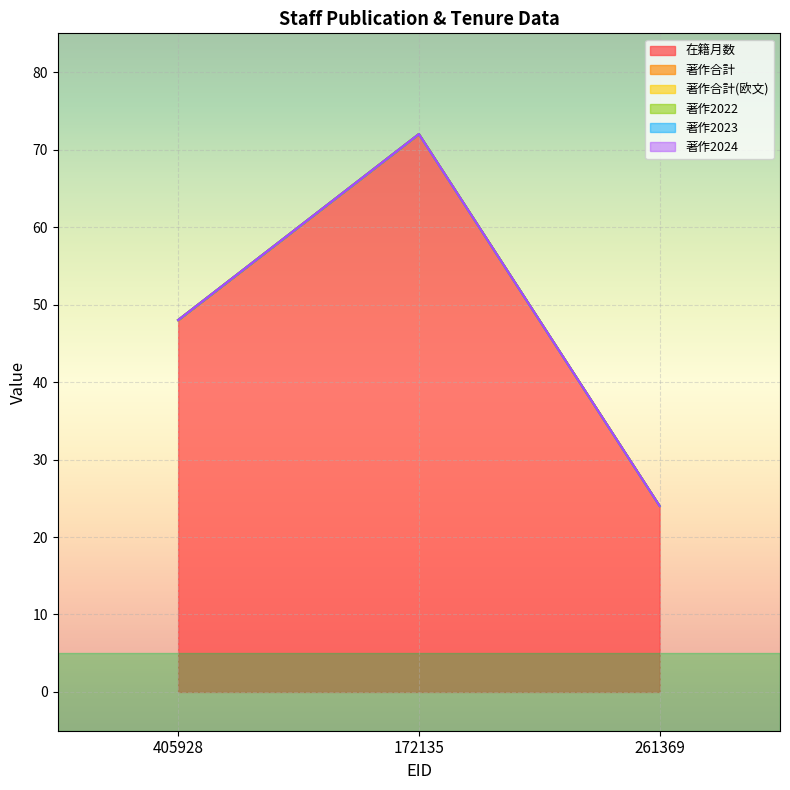

What position from the right is 405928?

3